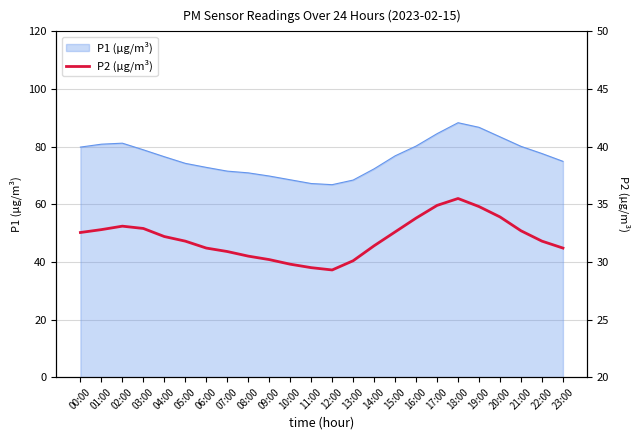

Reading left to right, list all the values displayed in this chart.

32.5	32.8	33.1	32.9	32.2	31.8	31.2	30.9	30.5	30.2	29.8	29.5	29.3	30.1	31.4	32.6	33.8	34.9	35.5	34.8	33.9	32.7	31.8	31.2